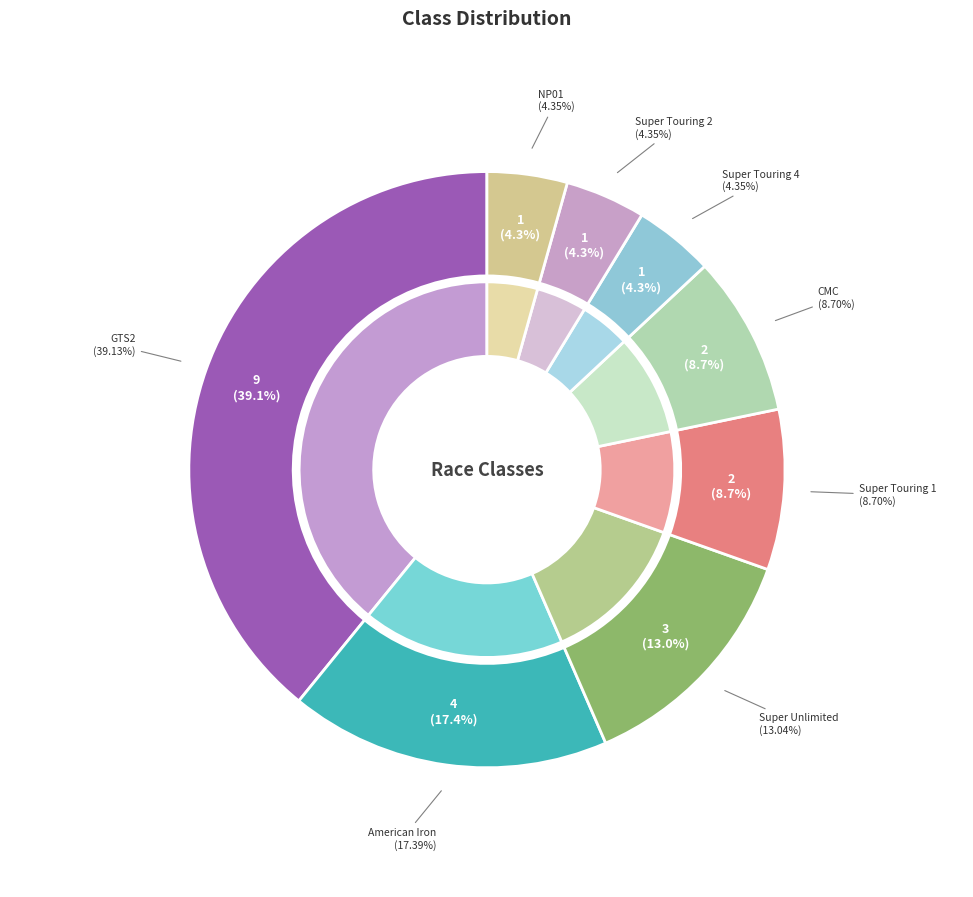

Between NP01 and Super Touring 4, which is larger?

NP01